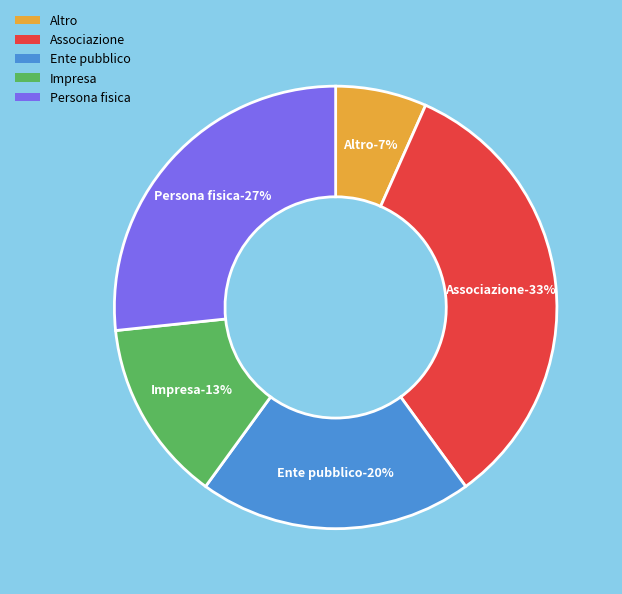

Between Ente pubblico and Associazione, which is larger?

Associazione